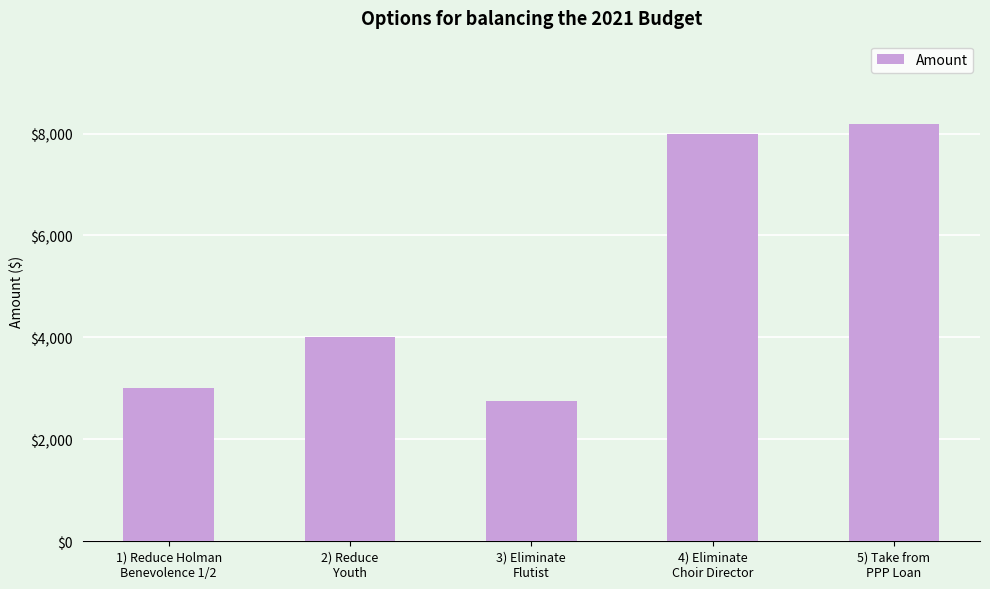

Reading left to right, what are all the values shown in this chart?

3000	4000	2759	8000	8185